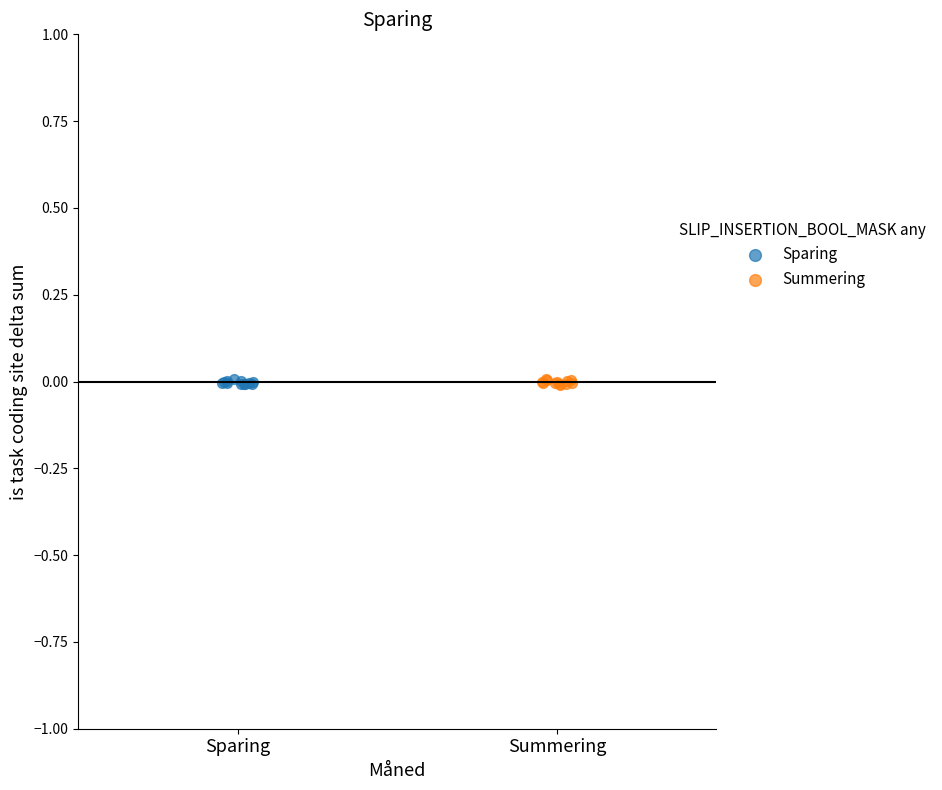

What are all the series names shown in the legend?

Sparing, Summering